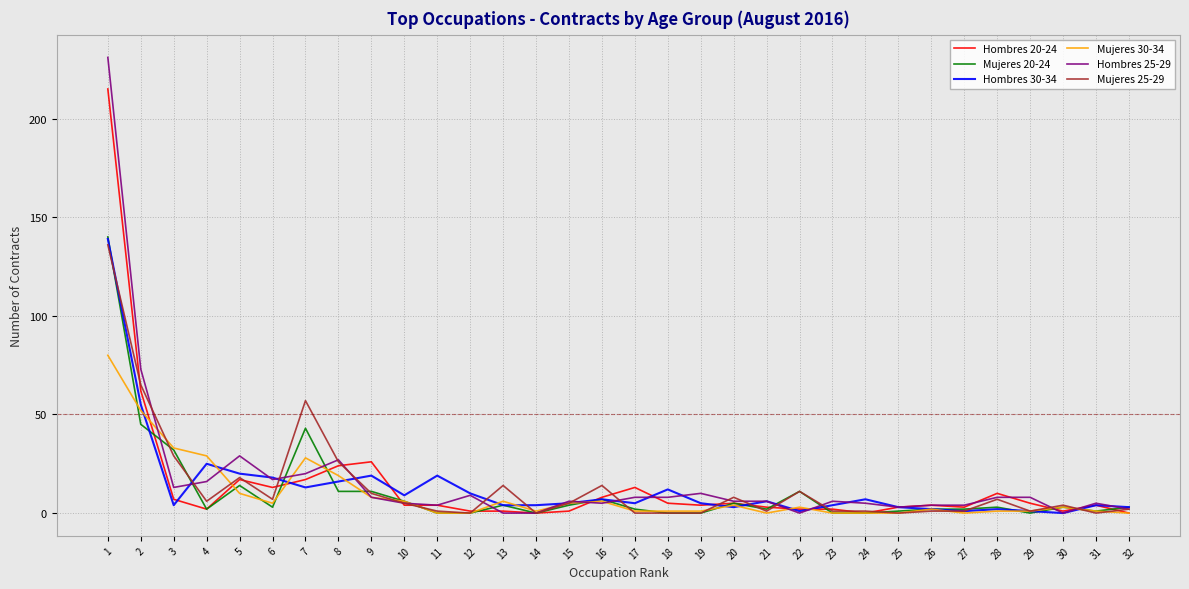

Is the value of Hombres 25-29 at 13 greater than the value of Mujeres 20-24 at 7?

No